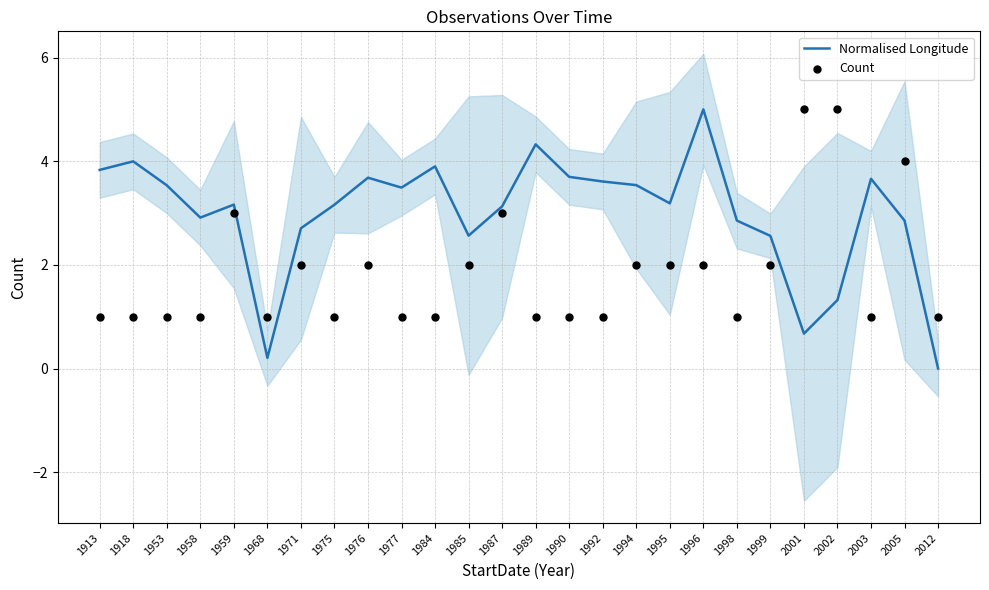

At which category is the sum across all series the highest?

1996